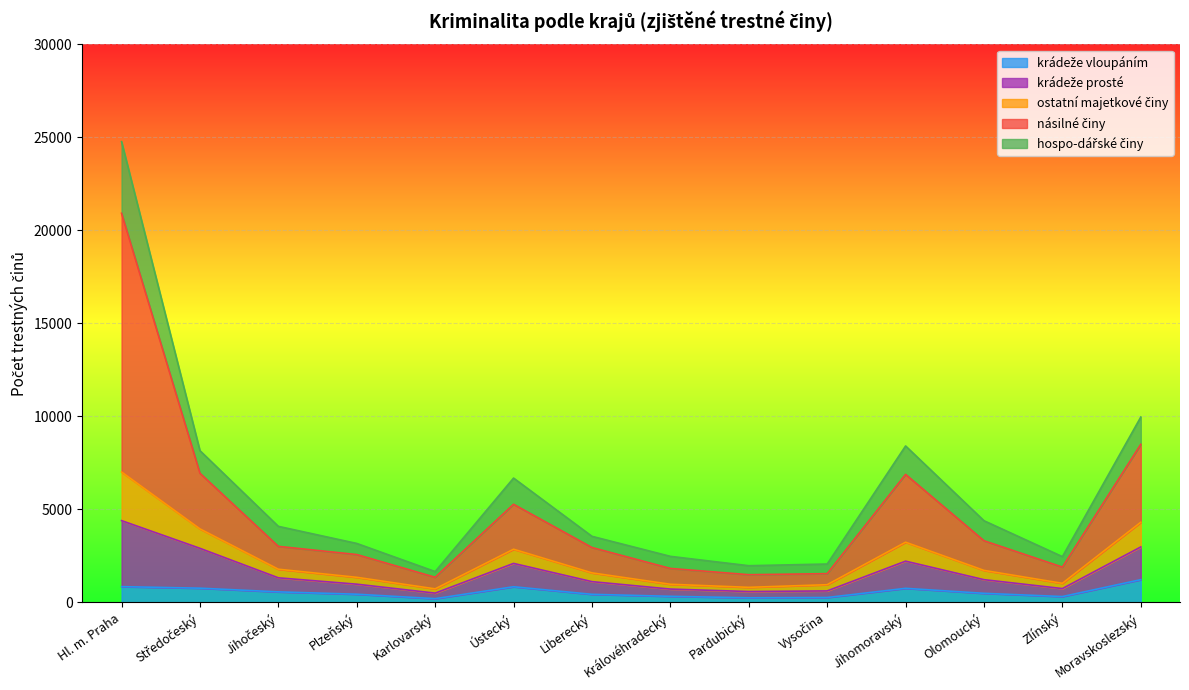

At which category is the sum across all series the highest?

Hl. m. Praha